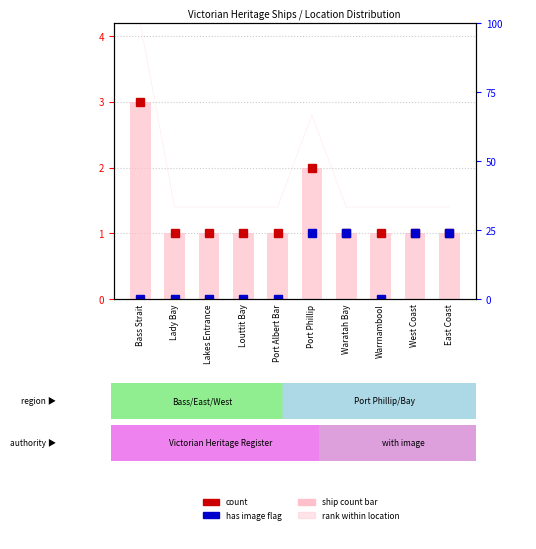

Reading right to left, what are all the values shown in this chart?

count: East Coast=1.0	West Coast=1.0	Warrnambool=1.0	Waratah Bay=1.0	Port Phillip=2.0	Port Albert Bar=1.0	Louttit Bay=1.0	Lakes Entrance=1.0	Lady Bay=1.0	Bass Strait=3.0
has image: East Coast=1.0	West Coast=1.0	Warrnambool=0.0	Waratah Bay=1.0	Port Phillip=1.0	Port Albert Bar=0.0	Louttit Bay=0.0	Lakes Entrance=0.0	Lady Bay=0.0	Bass Strait=0.0
rank %: East Coast=33.3	West Coast=33.3	Warrnambool=33.3	Waratah Bay=33.3	Port Phillip=66.7	Port Albert Bar=33.3	Louttit Bay=33.3	Lakes Entrance=33.3	Lady Bay=33.3	Bass Strait=100.0